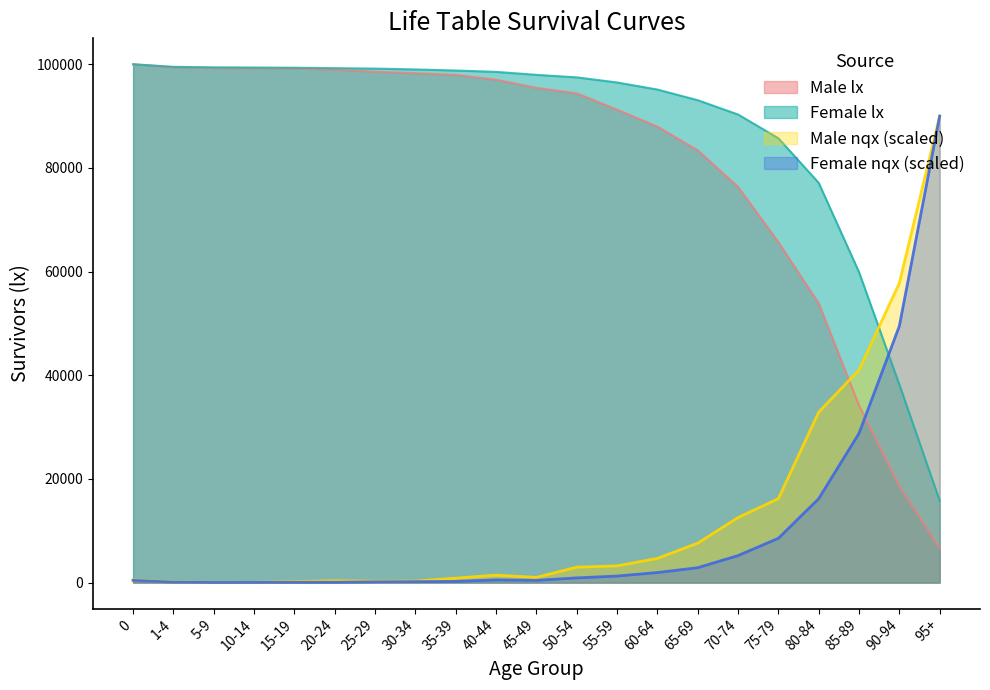

Rank the series at 60-64 from lowest to highest value.

Female nqx (scaled), Male nqx (scaled), Male lx, Female lx